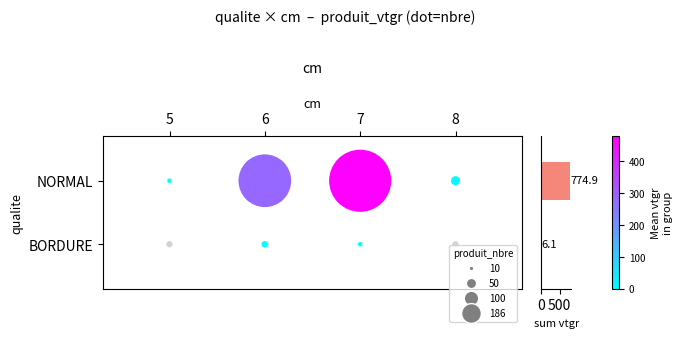

Reading left to right, transcribe all the data shown in this chart.

774.9	6.1